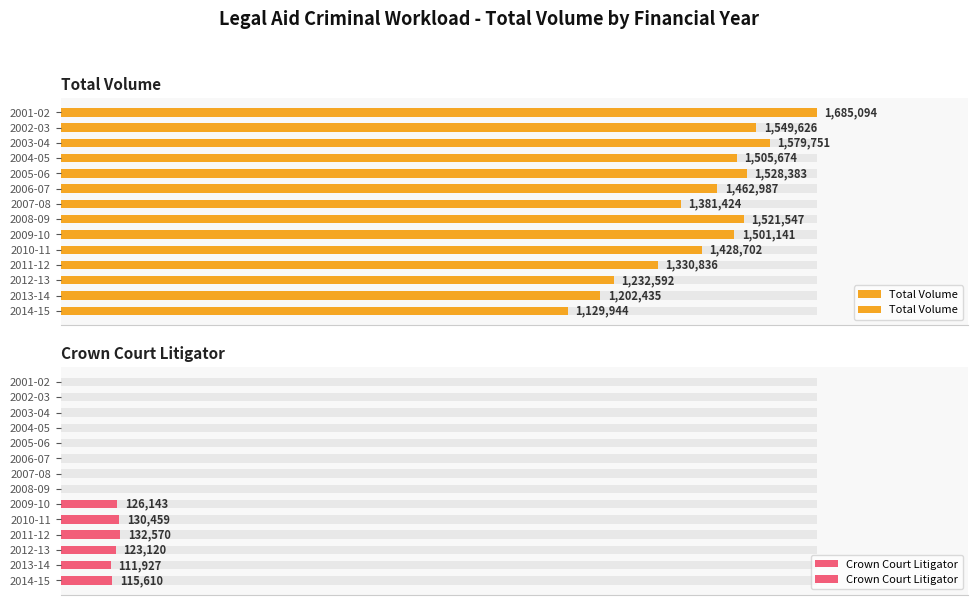

Are the bars grouped side by side (vs. stacked)?

Yes